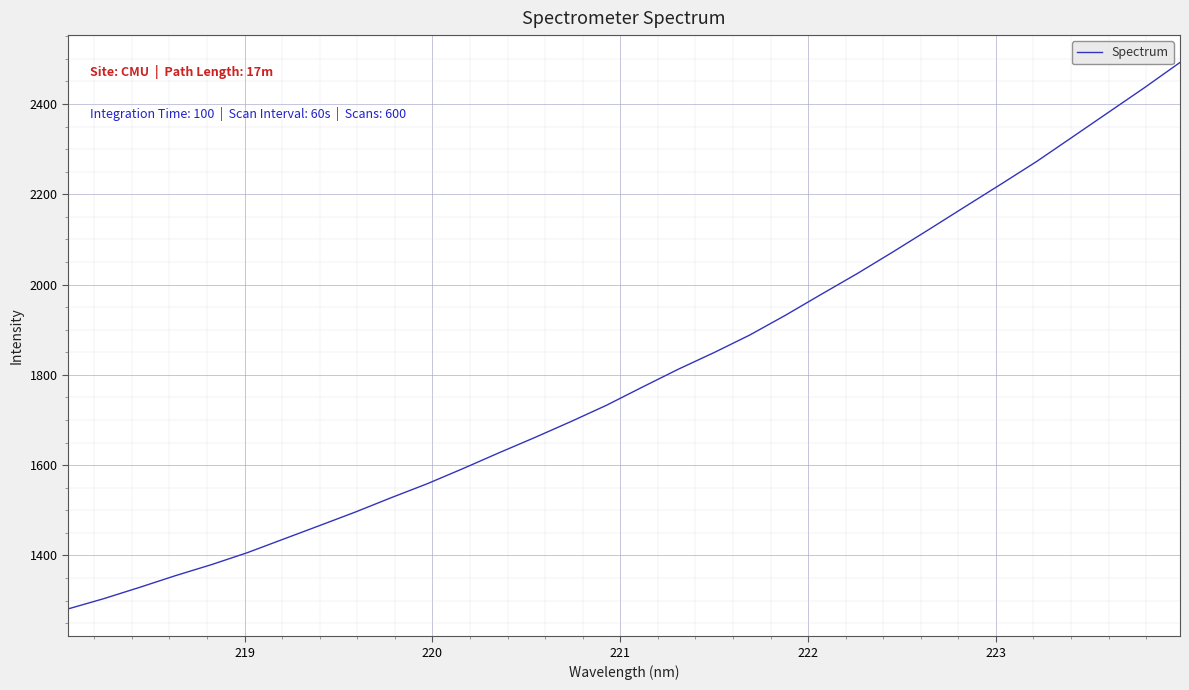

What is the difference between the maximum and minimum values?

1210.6